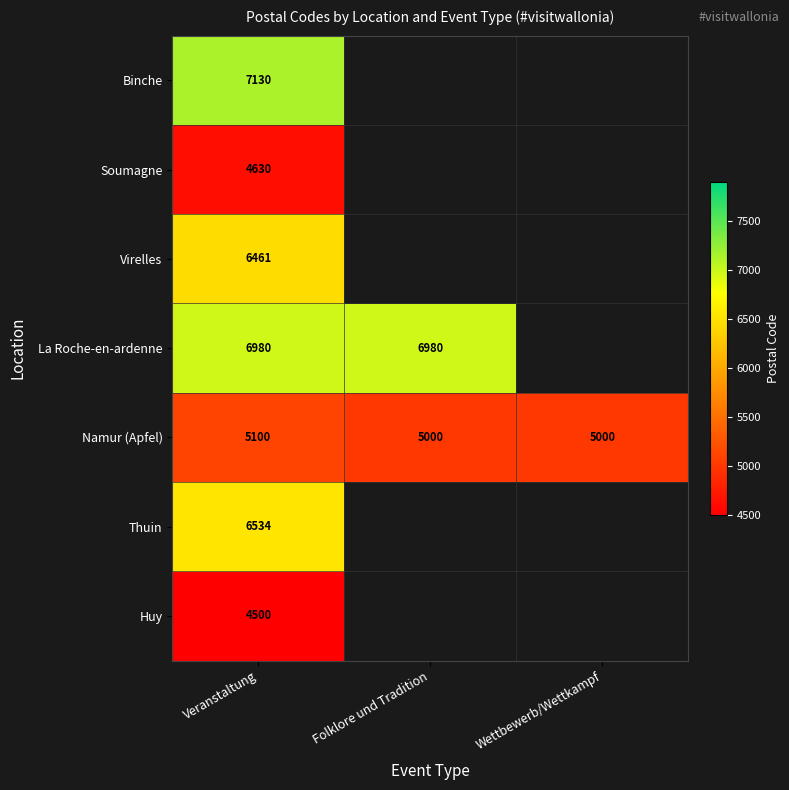

What is the total value across all series at Veranstaltung?

41335